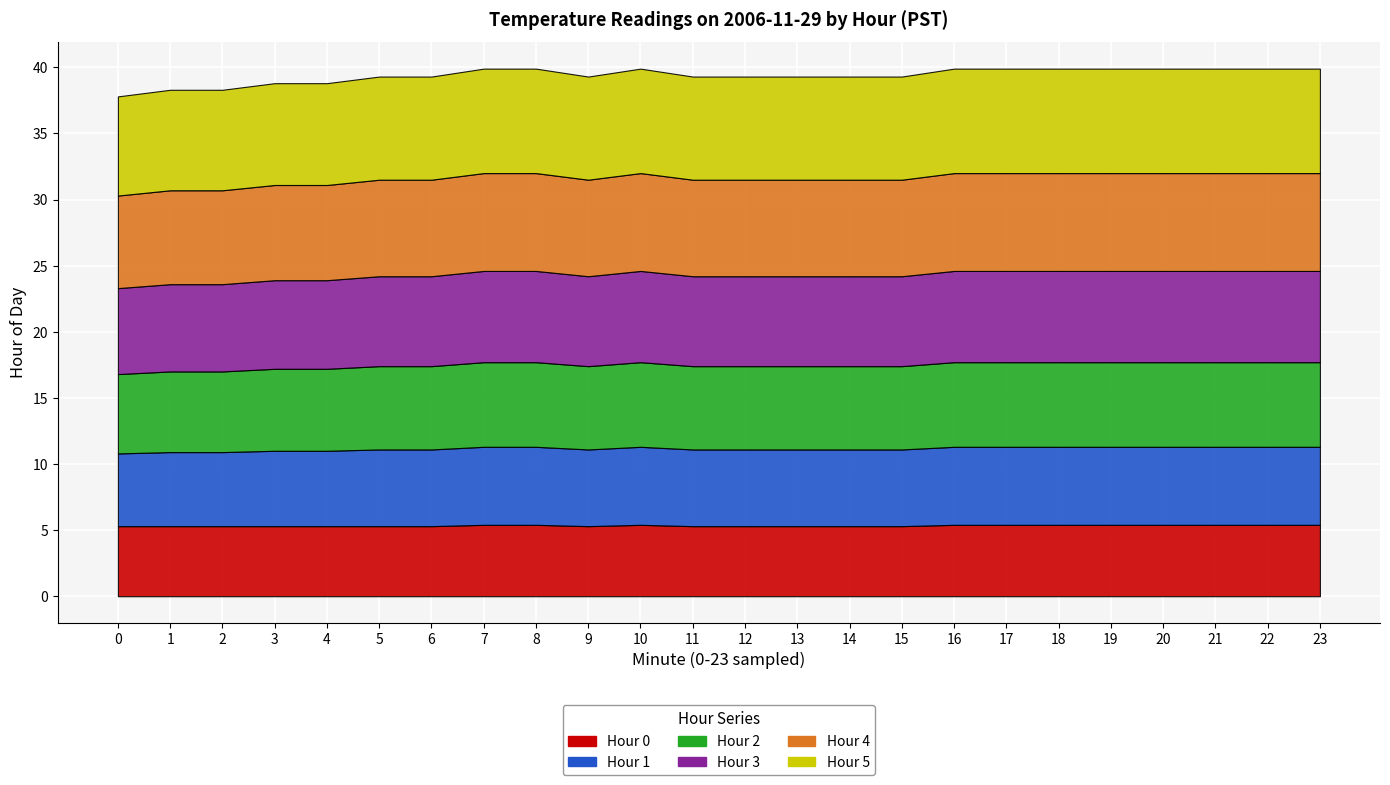

Which series has the widest spread of values?

Hour 1